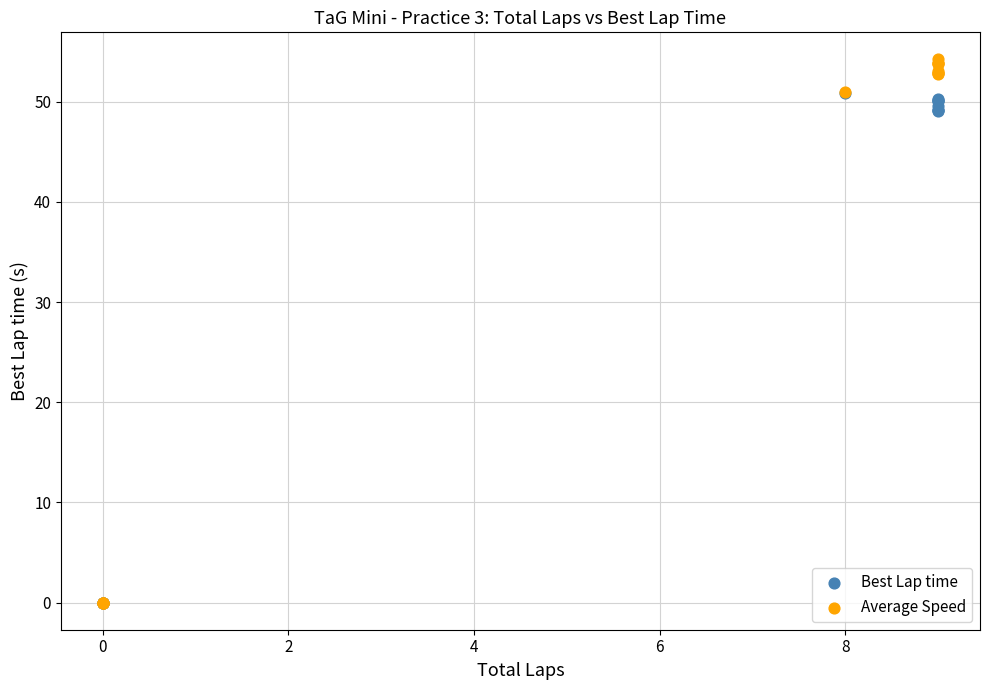

Which series has the widest spread of Y values?

Average Speed